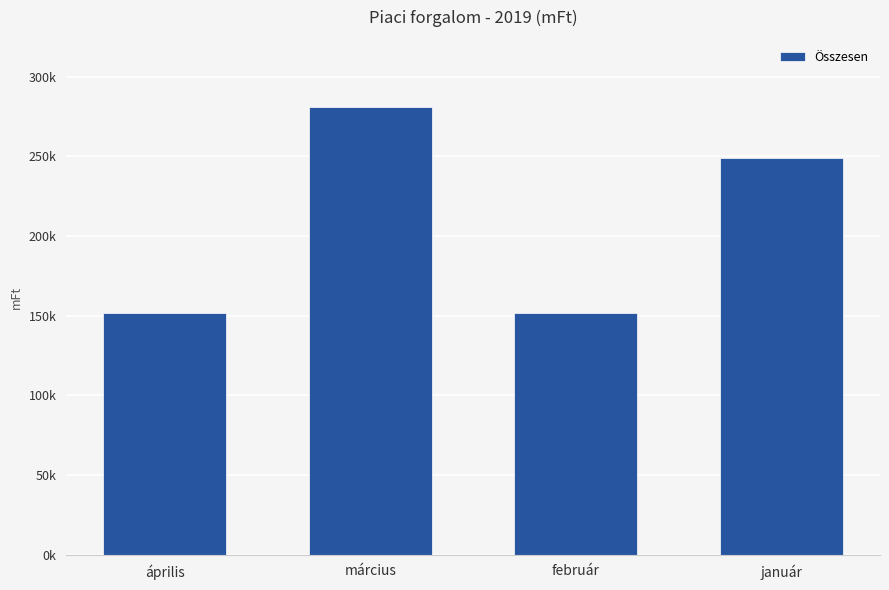

Which label corresponds to the largest value in the chart?

március